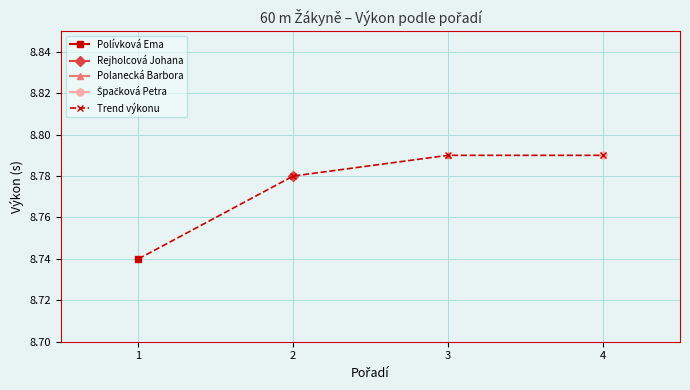

Which category has the lowest value across all series?

1